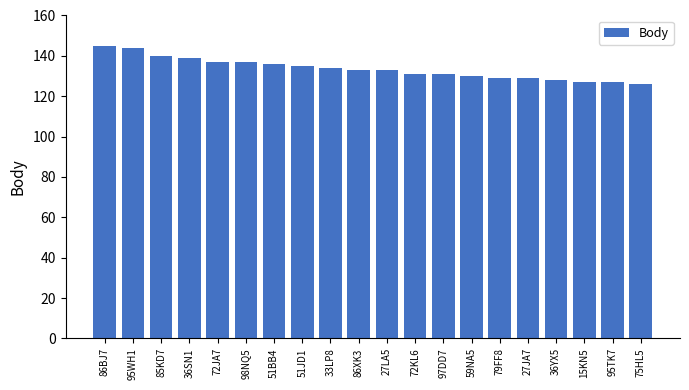

At which label does the data first exceed 133?

86BJ7